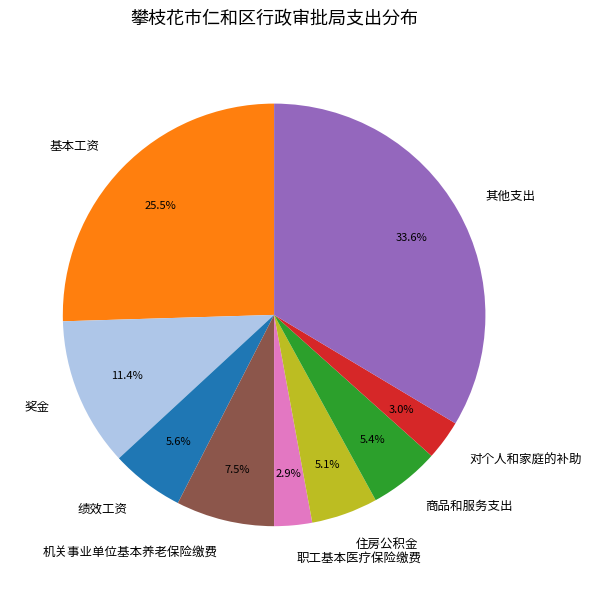

To the nearest percent, what percentage of the pie is 其他支出?

34%